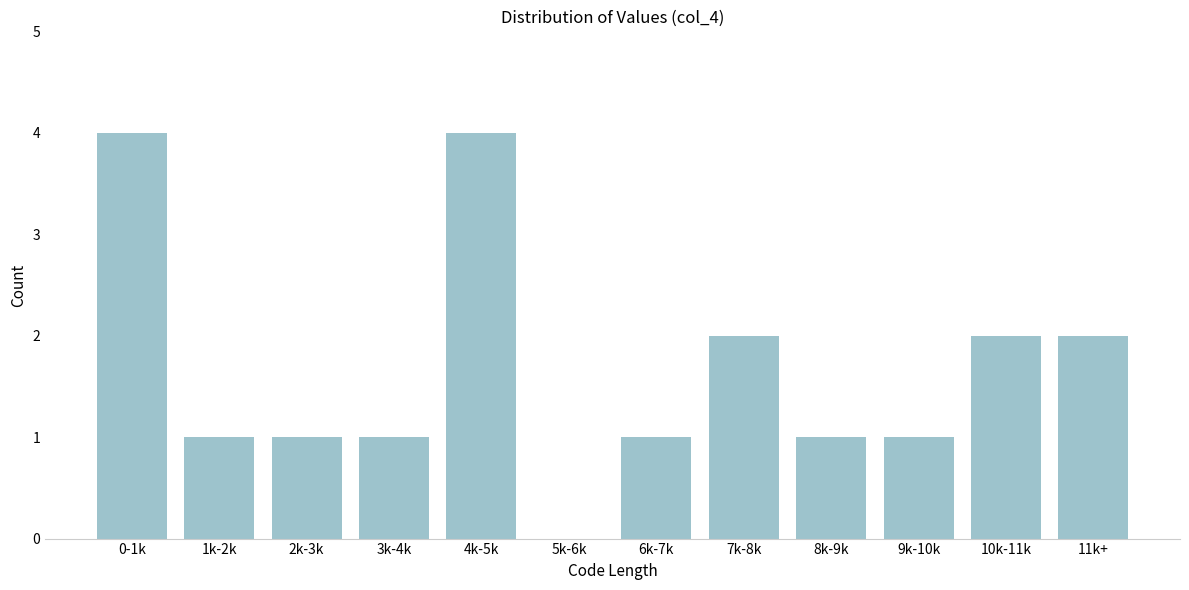

Reading right to left, transcribe all the data shown in this chart.

11k+=2	10k-11k=2	9k-10k=1	8k-9k=1	7k-8k=2	6k-7k=1	5k-6k=0	4k-5k=4	3k-4k=1	2k-3k=1	1k-2k=1	0-1k=4